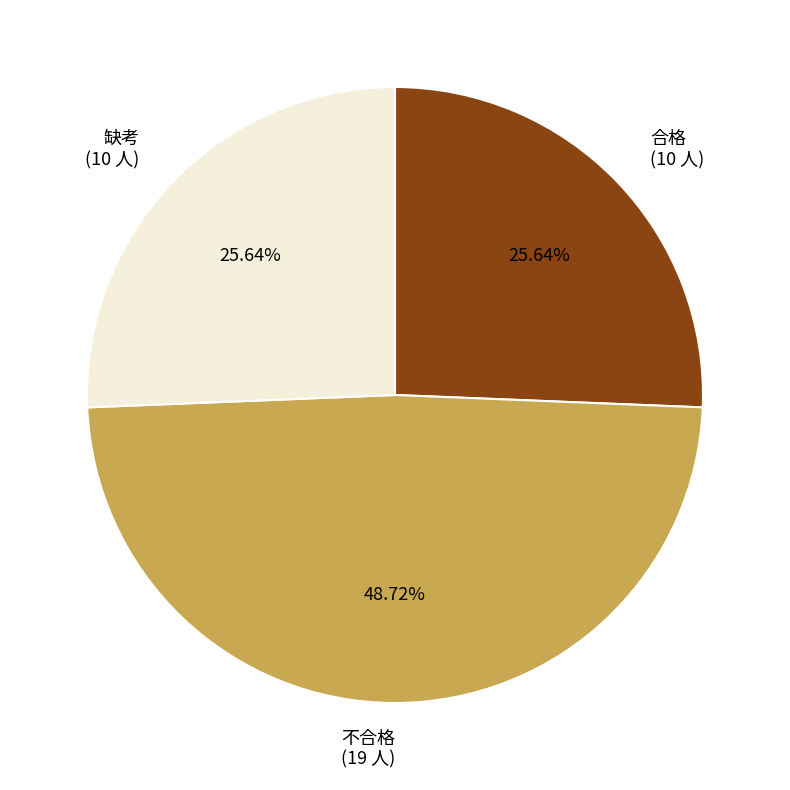

Is there any slice that represents more than half of the pie?

No